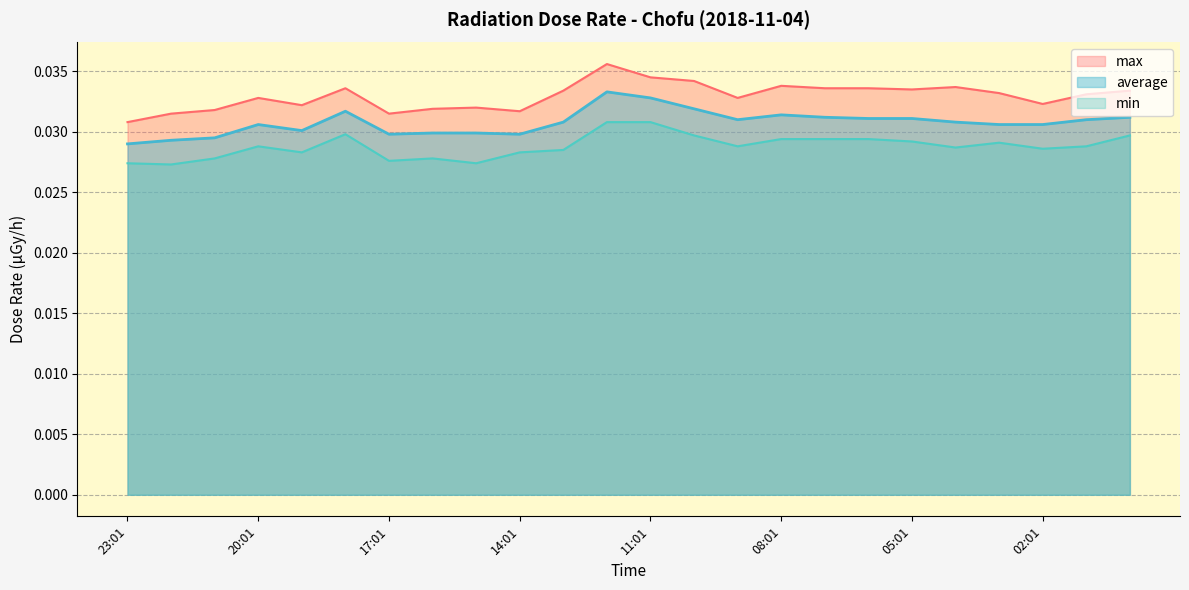

The value of max at 21:01 is 0.0. True or false?

False